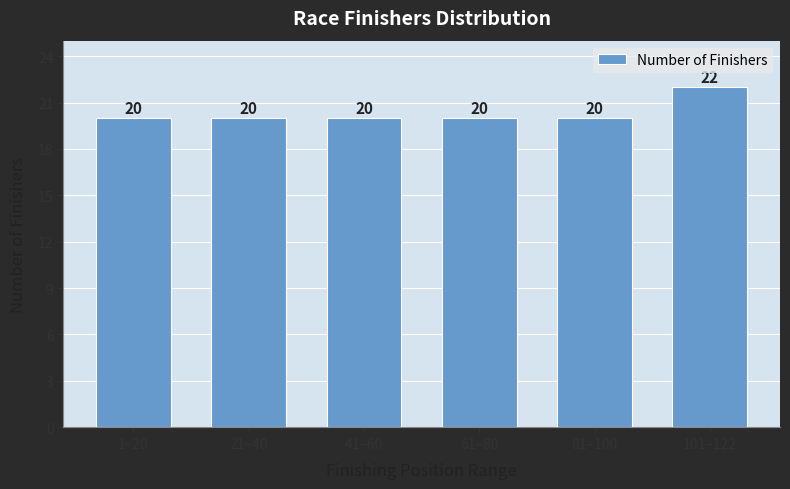

Reading left to right, extract all data points from this chart.

20	20	20	20	20	22